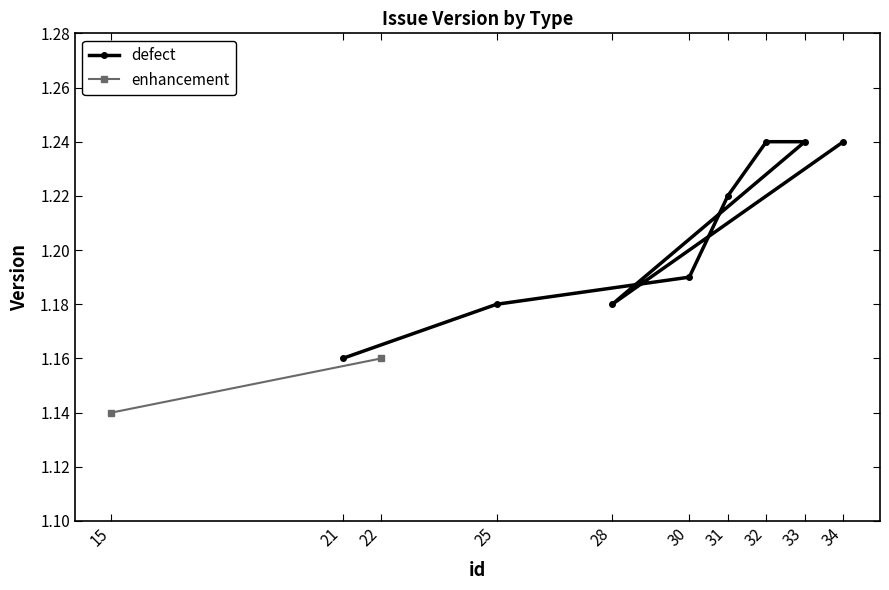

Which category has the lowest value in the defect series?

21